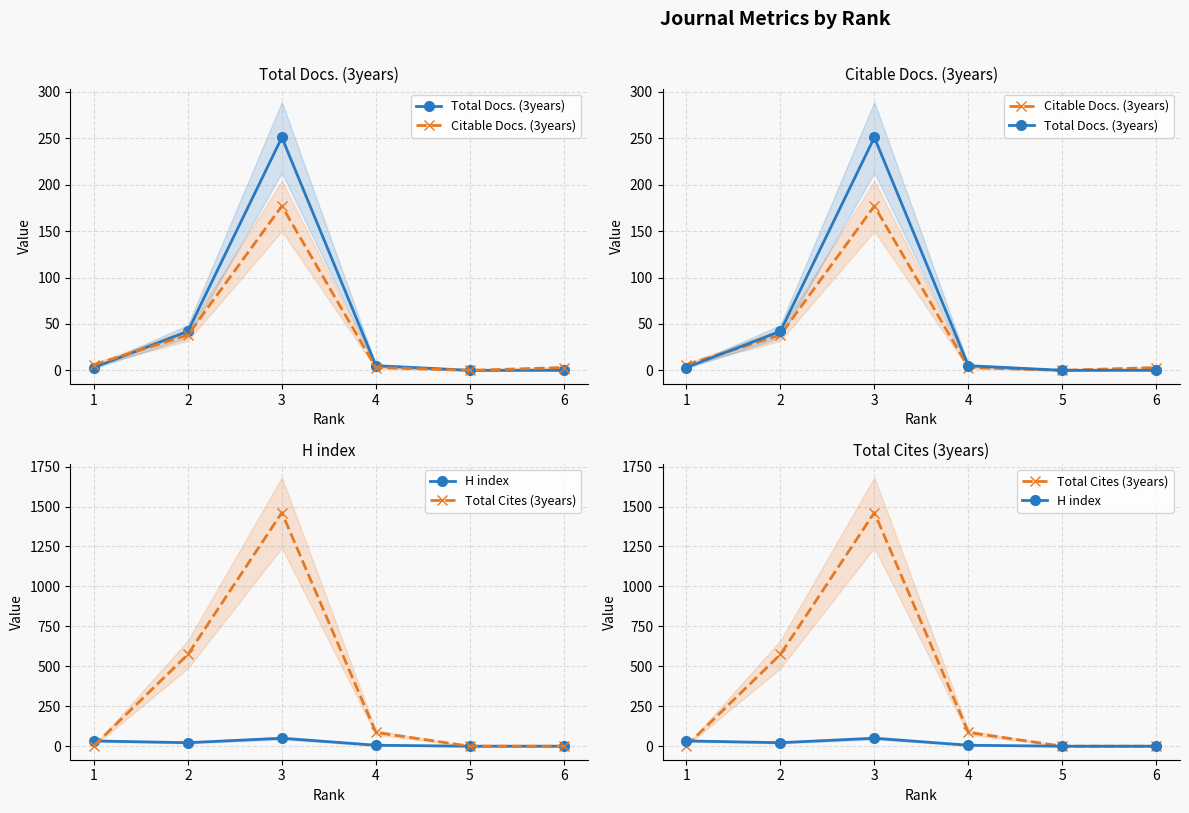

How many values in the H index series exceed 22?

2